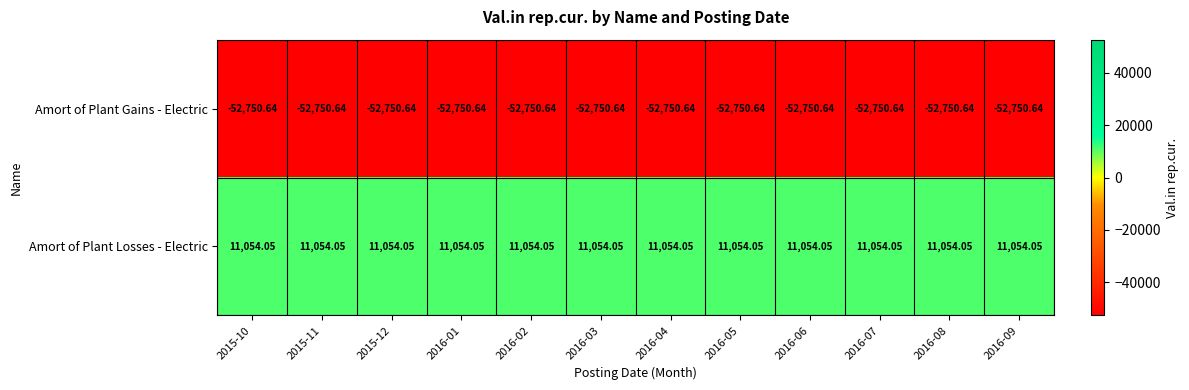

List the series in order of their overall mean, highest first.

Amort of Plant Losses - Electric, Amort of Plant Gains - Electric